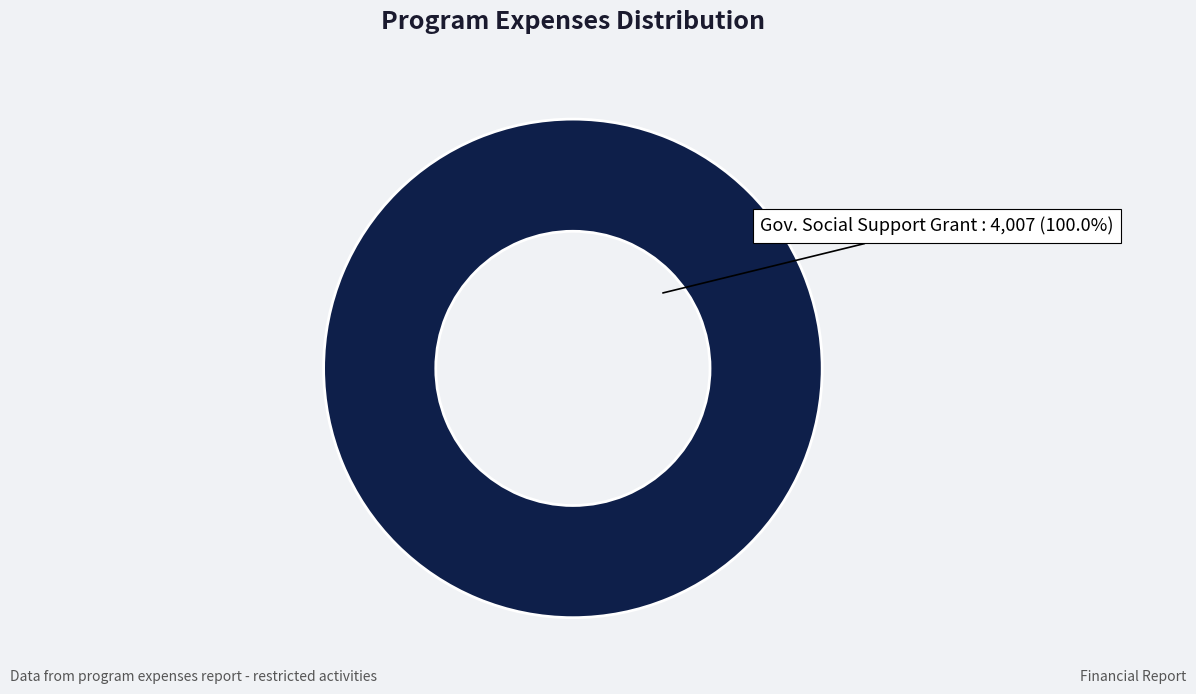

Rank the categories by value from highest to lowest.

Gov. Social Support Grant